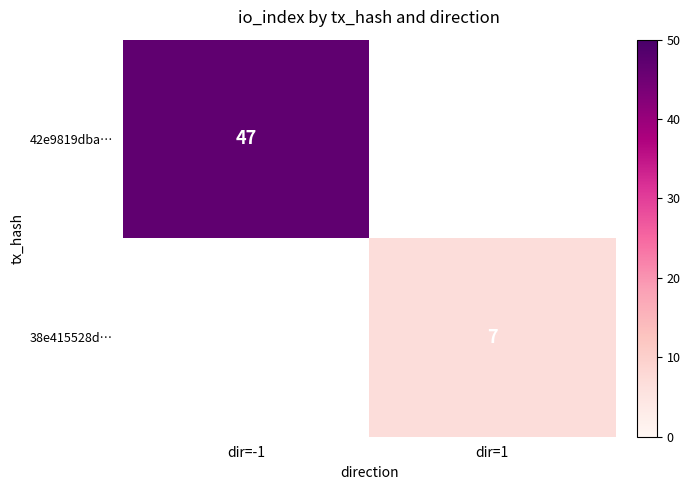

Is the value of 38e415528d… at dir=1 greater than the value of 42e9819dba… at dir=-1?

No